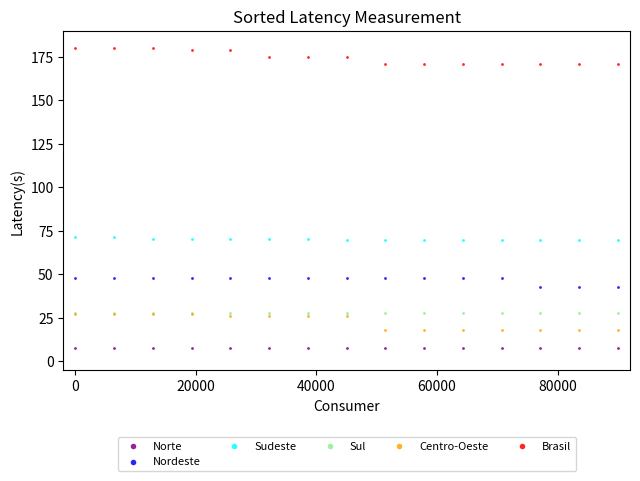

What are all the series names shown in the legend?

Norte, Nordeste, Sudeste, Sul, Centro-Oeste, Brasil